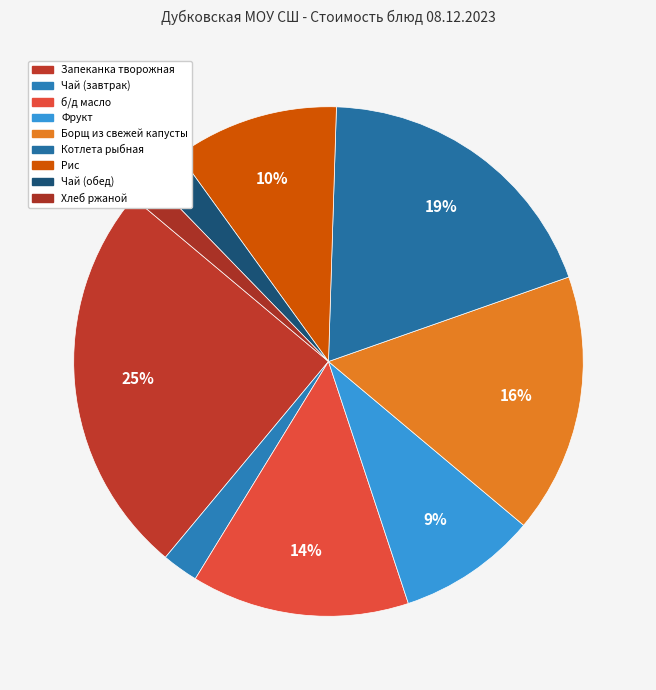

Rank the categories by value from highest to lowest.

Запеканка творожная, Котлета рыбная, Борщ из свежей капусты, б/д масло, Рис, Фрукт, Чай (завтрак), Чай (обед), Хлеб ржаной